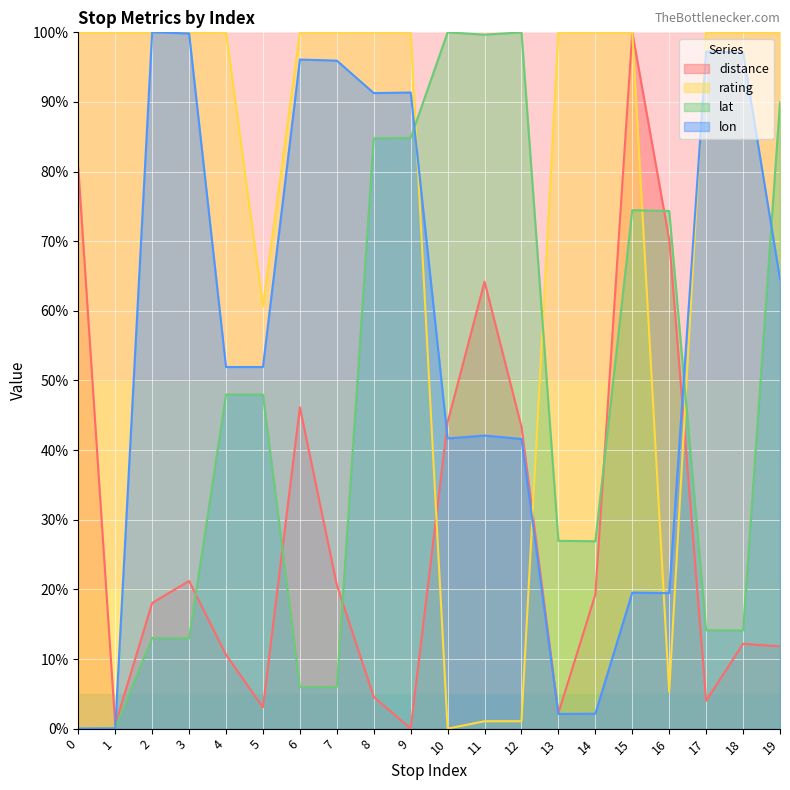

Reading left to right, transcribe all the data shown in this chart.

distance: 0=80.6	1=0.6	2=18.0	3=21.2	4=10.6	5=3.1	6=46.1	7=20.7	8=4.6	9=0.0	10=44.0	11=64.2	12=43.3	13=2.2	14=19.3	15=100.0	16=70.2	17=4.0	18=12.2	19=11.8
rating: 0=100.0	1=100.0	2=100.0	3=100.0	4=100.0	5=60.6	6=100.0	7=100.0	8=100.0	9=100.0	10=0.0	11=1.1	12=1.1	13=100.0	14=100.0	15=100.0	16=5.3	17=100.0	18=100.0	19=100.0
lat: 0=0.0	1=0.0	2=13.0	3=13.0	4=48.0	5=48.0	6=5.9	7=6.0	8=84.8	9=84.8	10=100.0	11=99.7	12=100.0	13=27.0	14=26.9	15=74.5	16=74.3	17=14.1	18=14.1	19=89.9
lon: 0=0.0	1=0.0	2=100.0	3=99.8	4=51.9	5=51.9	6=96.1	7=95.9	8=91.3	9=91.4	10=41.7	11=42.1	12=41.6	13=2.1	14=2.1	15=19.5	16=19.5	17=97.3	18=97.1	19=64.5